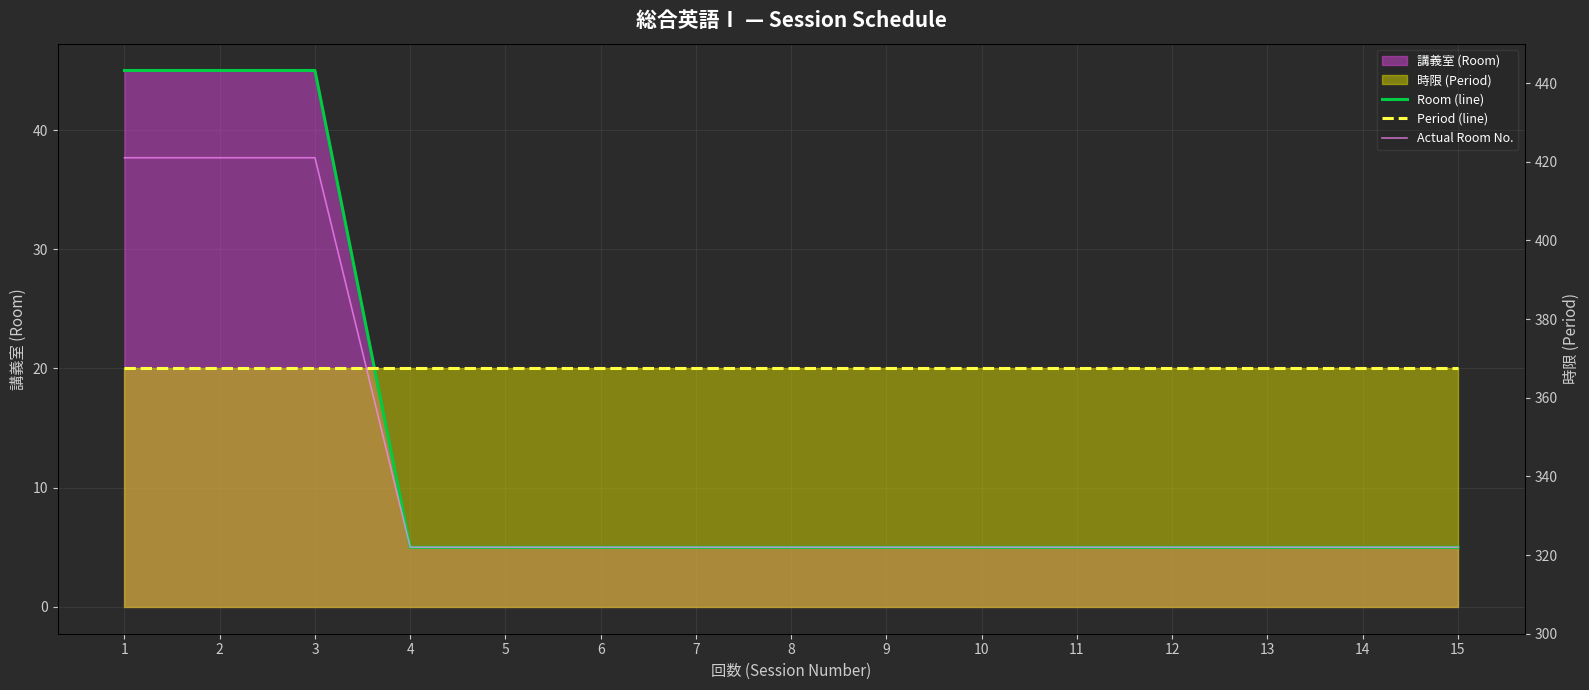

Reading left to right, extract all data points from this chart.

Room (line): 1=45.0	2=45.0	3=45.0	4=5.0	5=5.0	6=5.0	7=5.0	8=5.0	9=5.0	10=5.0	11=5.0	12=5.0	13=5.0	14=5.0	15=5.0
Period (line): 1=20.0	2=20.0	3=20.0	4=20.0	5=20.0	6=20.0	7=20.0	8=20.0	9=20.0	10=20.0	11=20.0	12=20.0	13=20.0	14=20.0	15=20.0
Actual Room No.: 1=421.0	2=421.0	3=421.0	4=322.0	5=322.0	6=322.0	7=322.0	8=322.0	9=322.0	10=322.0	11=322.0	12=322.0	13=322.0	14=322.0	15=322.0